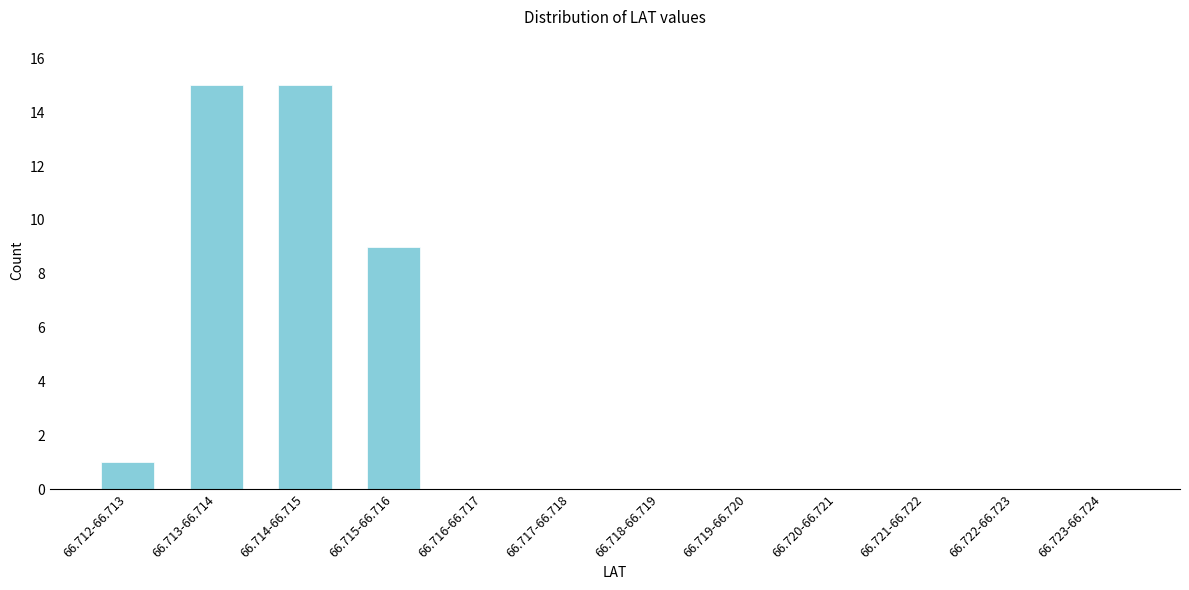

Reading left to right, what are all the values shown in this chart?

66.712-66.713=1	66.713-66.714=15	66.714-66.715=15	66.715-66.716=9	66.716-66.717=0	66.717-66.718=0	66.718-66.719=0	66.719-66.720=0	66.720-66.721=0	66.721-66.722=0	66.722-66.723=0	66.723-66.724=0